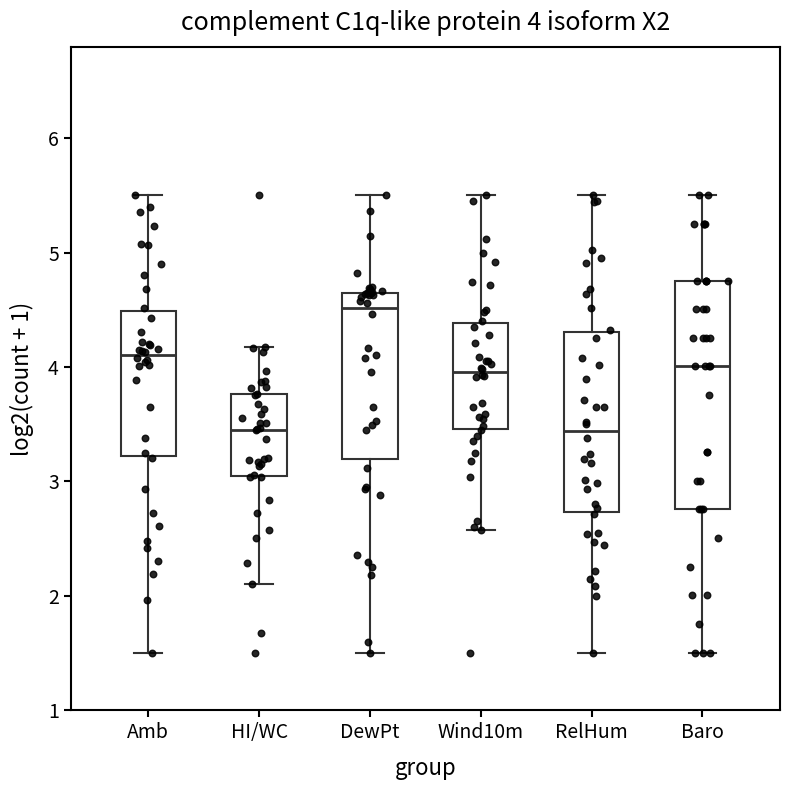

Which box has the highest median line?

DewPt